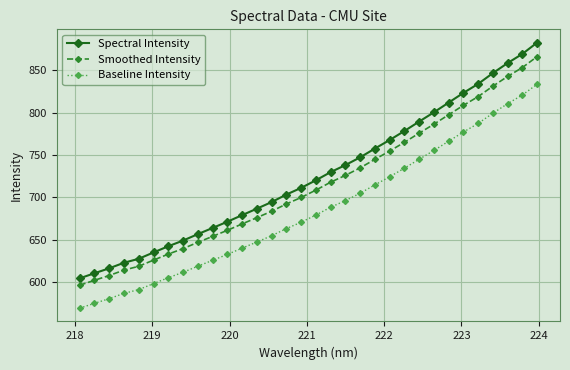

Which series has the widest spread of values?

Spectral Intensity